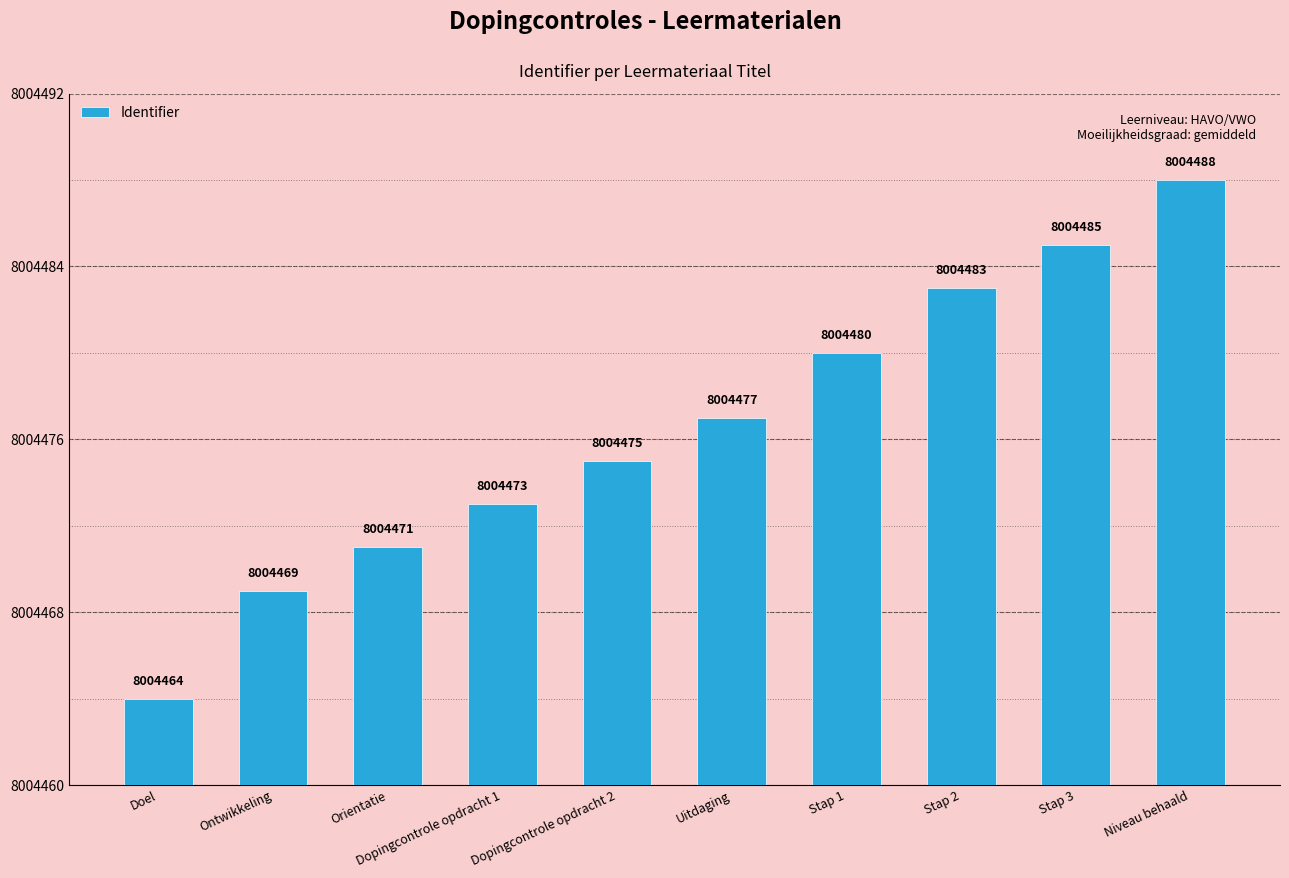

What is the smallest value displayed?

8004464